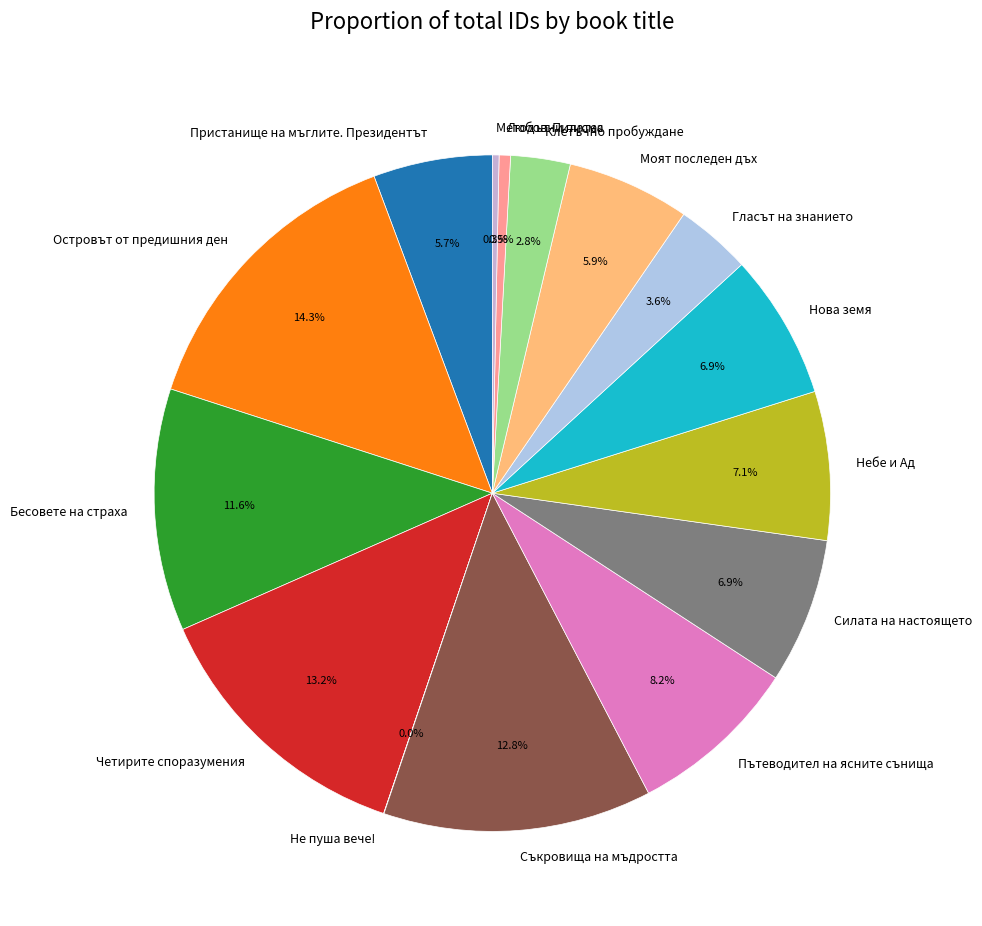

Is it true that Четирите споразумения is 13% of the pie?

True